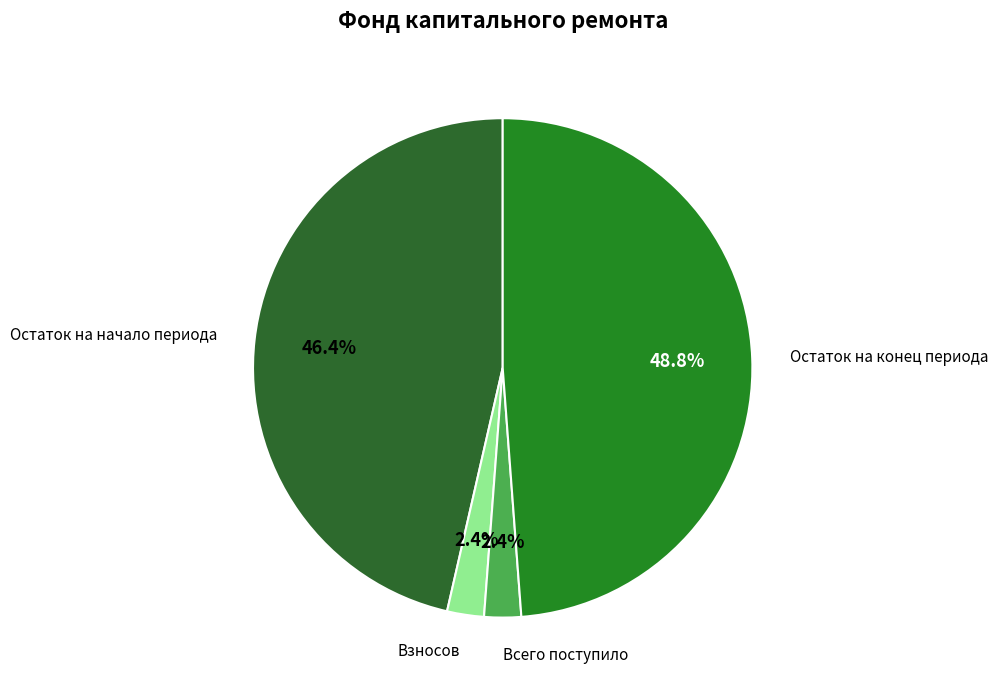

How many slices are in this pie chart?

4